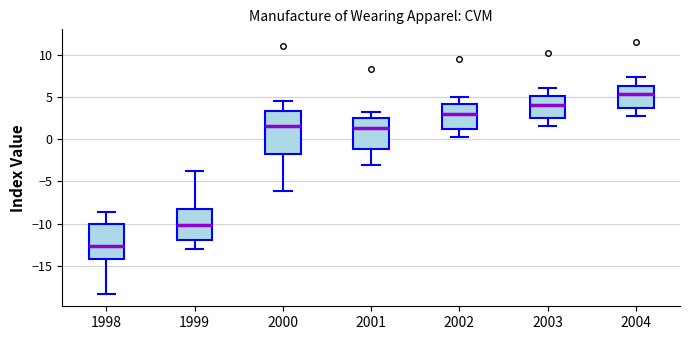

Which box's median line is the lowest?

1998